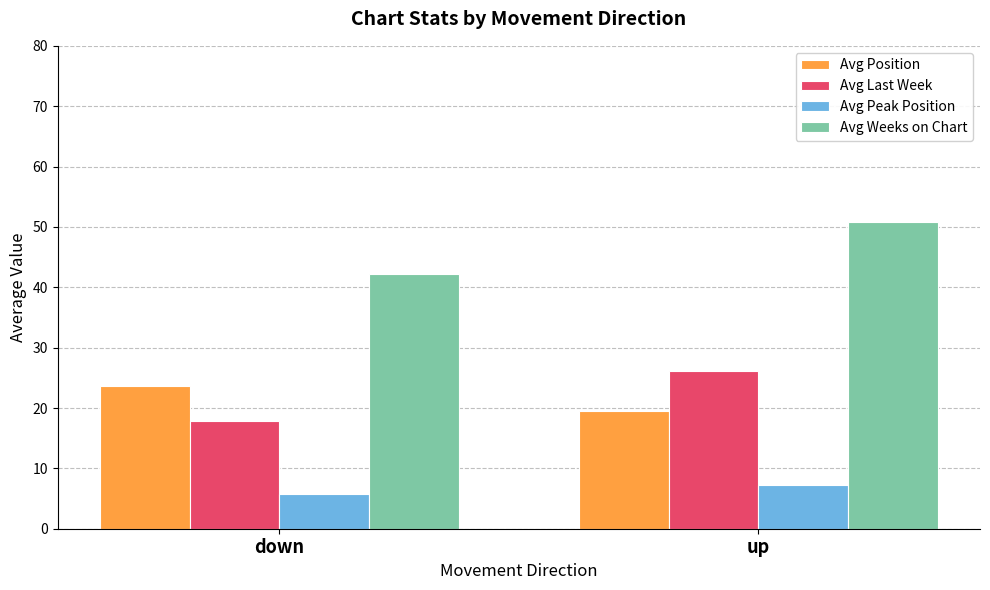

Reading left to right, transcribe all the data shown in this chart.

Avg Position: 23.7	19.4
Avg Last Week: 17.8	26.1
Avg Peak Position: 5.8	7.3
Avg Weeks on Chart: 42.2	50.8